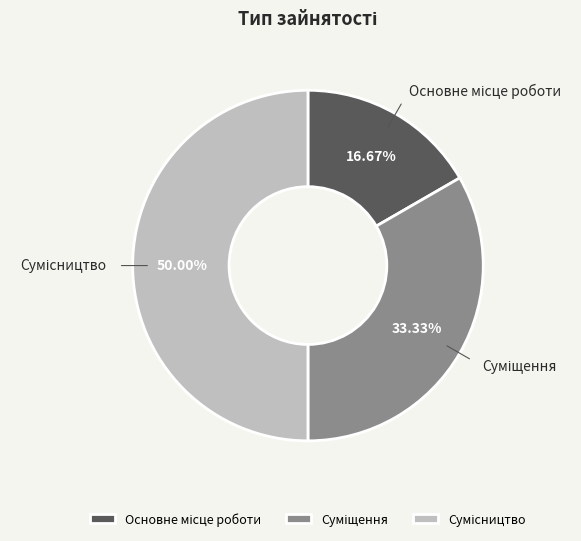

Which has a higher value, Сумісництво or Основне місце роботи?

Сумісництво